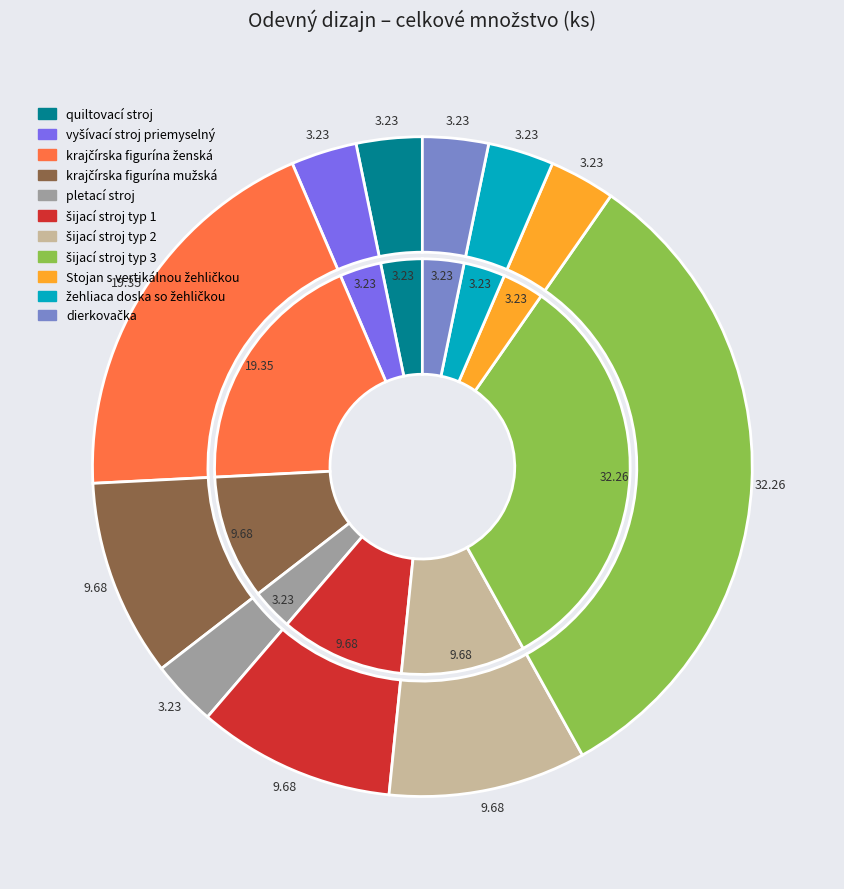

How many segments does this pie chart have?

11